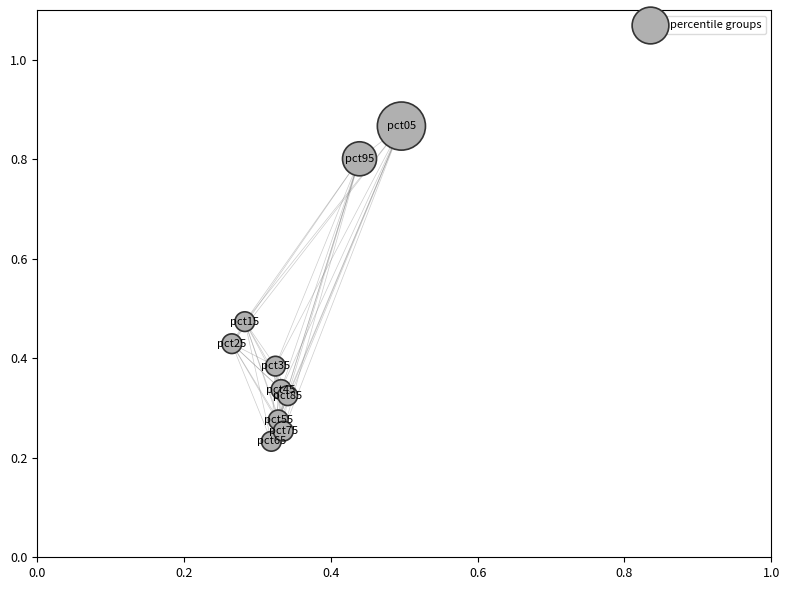

What is the range of Y values (max minus min)?

0.6